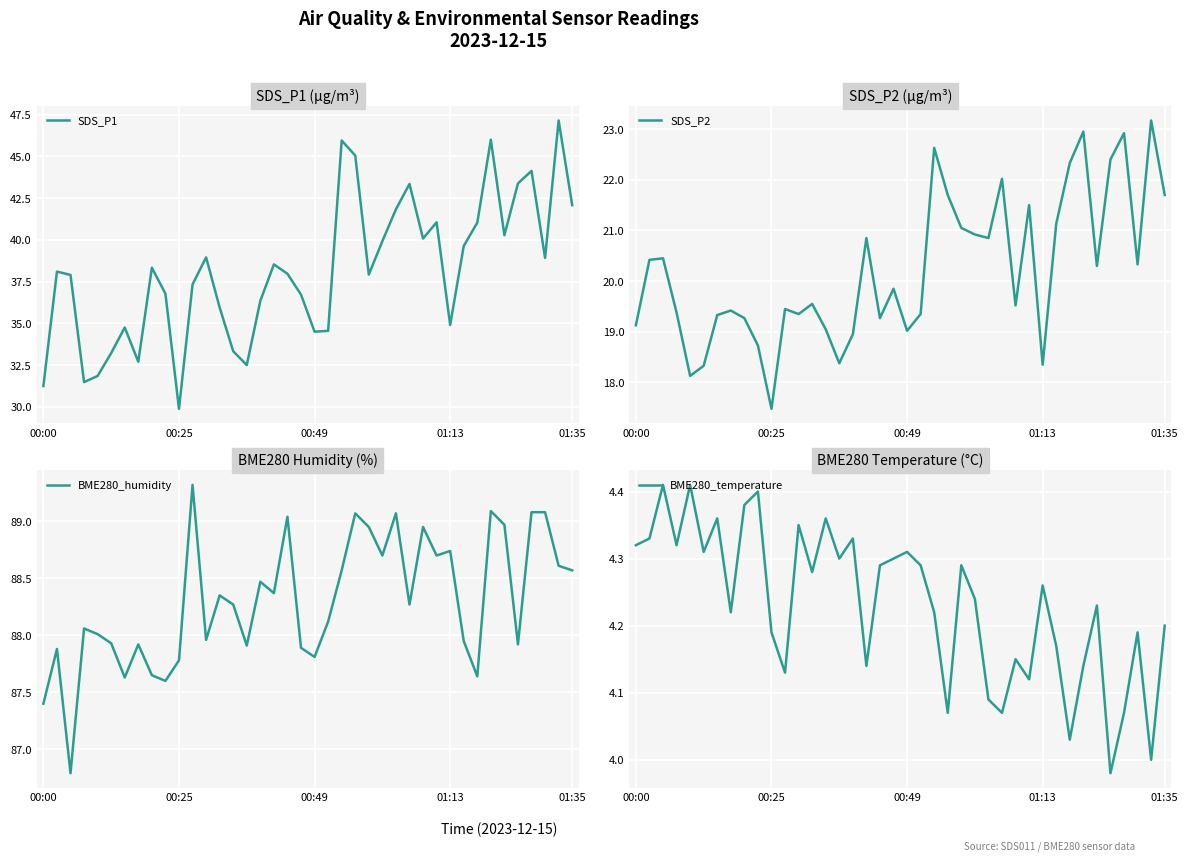

Is it true that SDS_P1 equals 42.1 at 01:35?

True